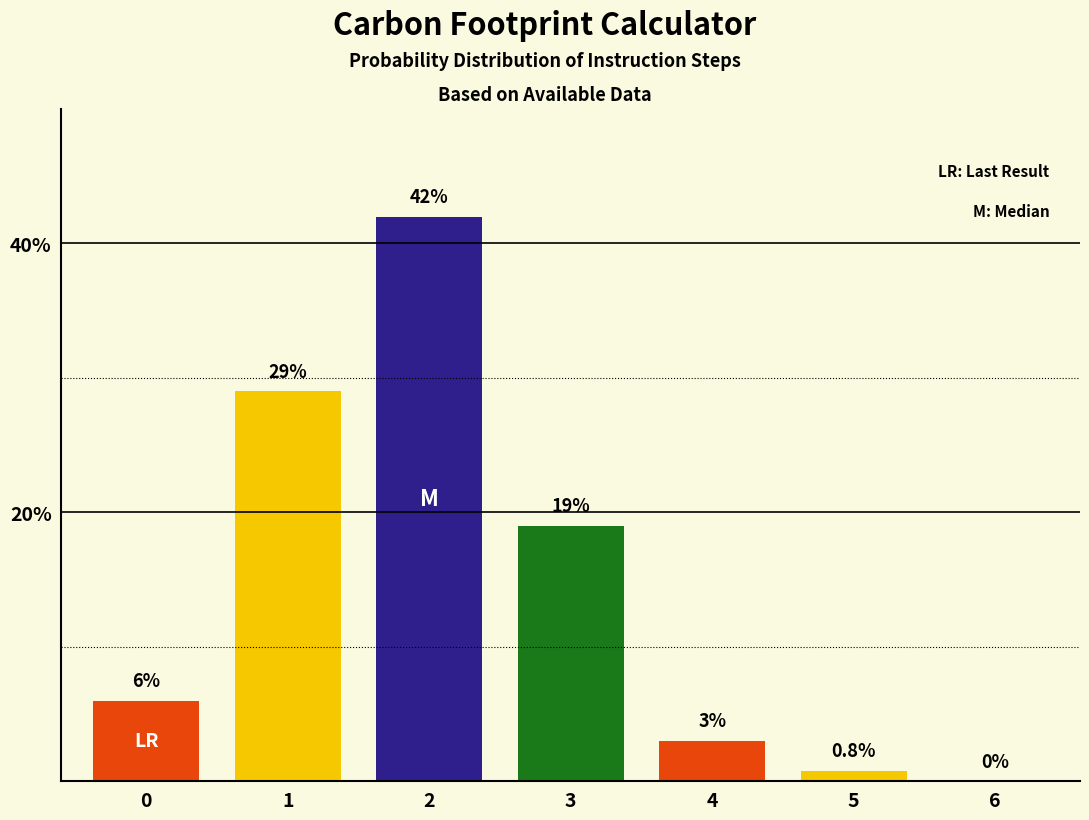

Approximately how many times larger is the value at 4 compared to 3?

0.2